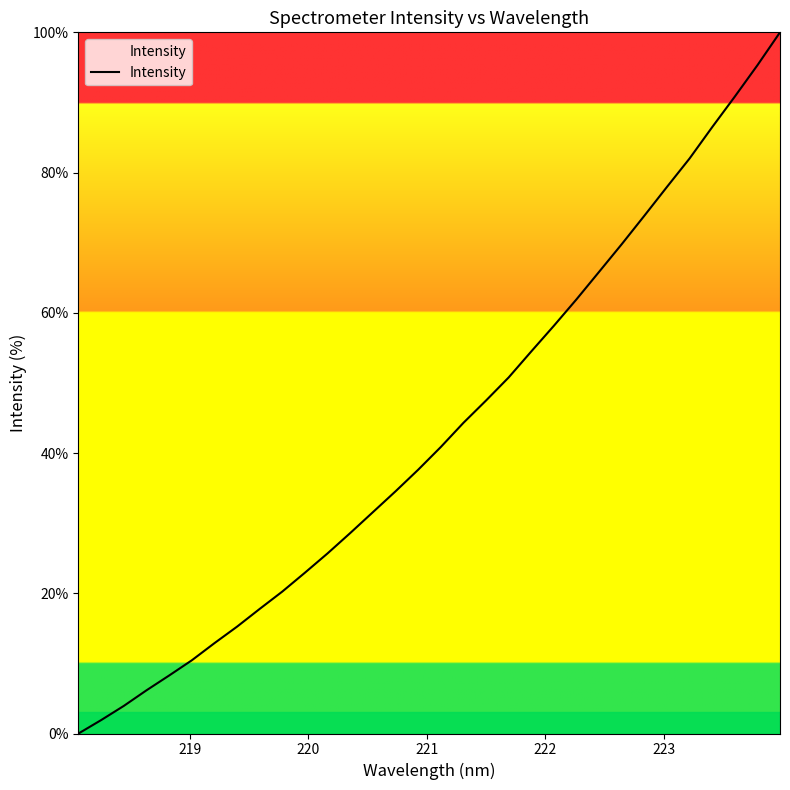

What is the greatest value displayed?

100.0